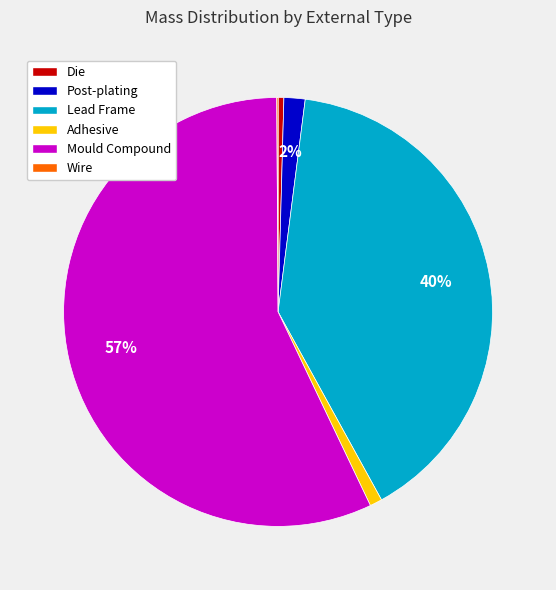

Combined, do Mould Compound and Die account for over 50%?

Yes